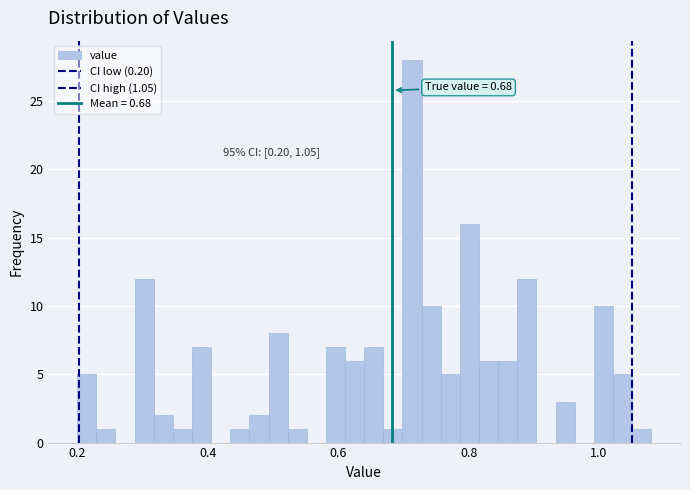

Read against the x-axis, roughly where is the centre of the tallest bar?

0.72